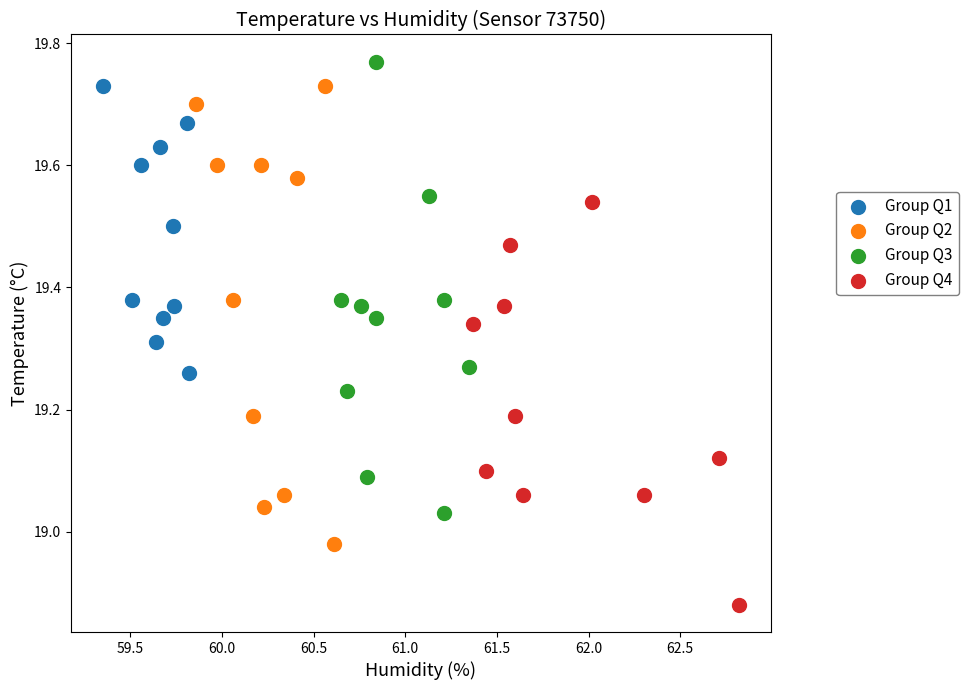

Which series has the widest spread of Y values?

Group Q2